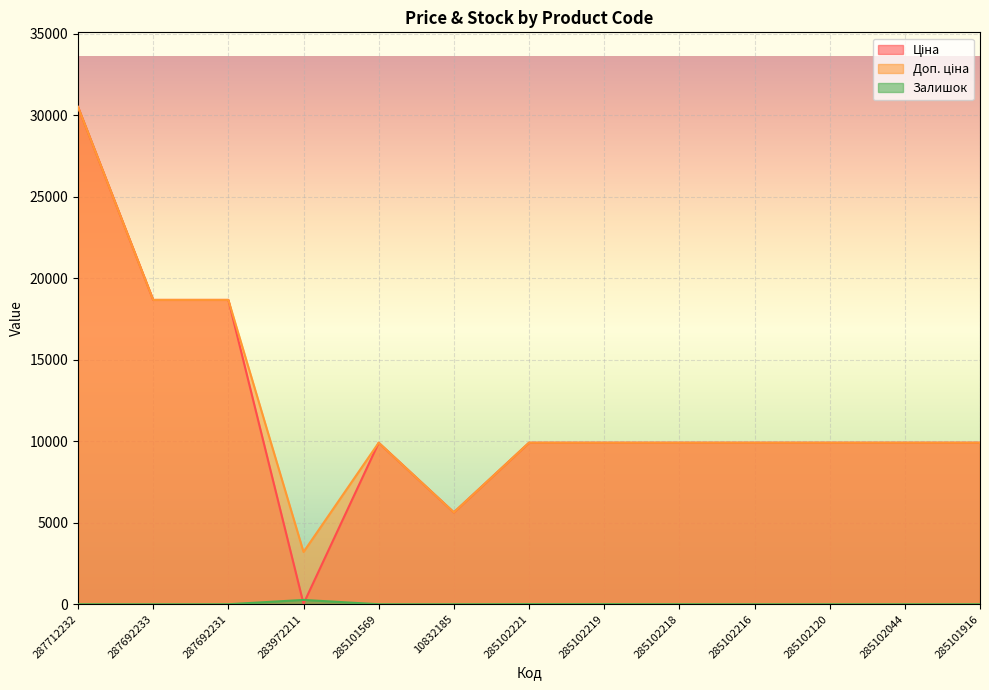

What is the value of the Ціна point at the 8th from the left?

9908.5